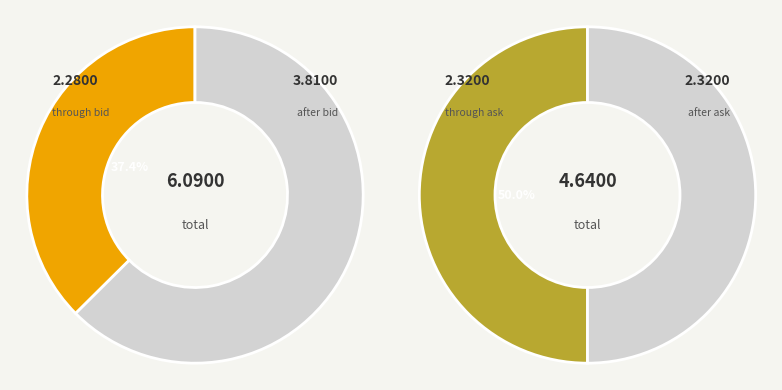

Is there a majority slice in this chart?

No